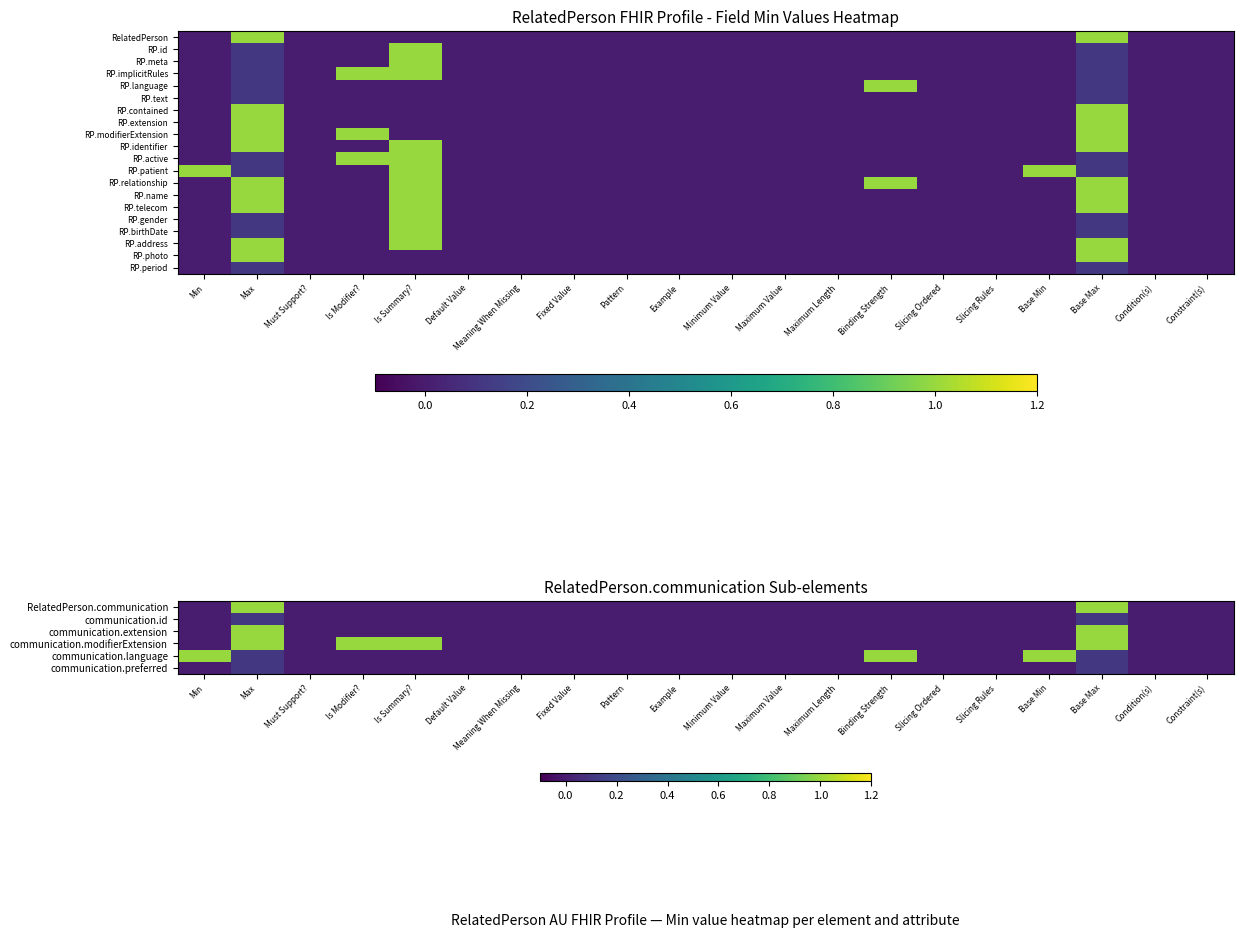

Which category has the lowest value across all series?

Min